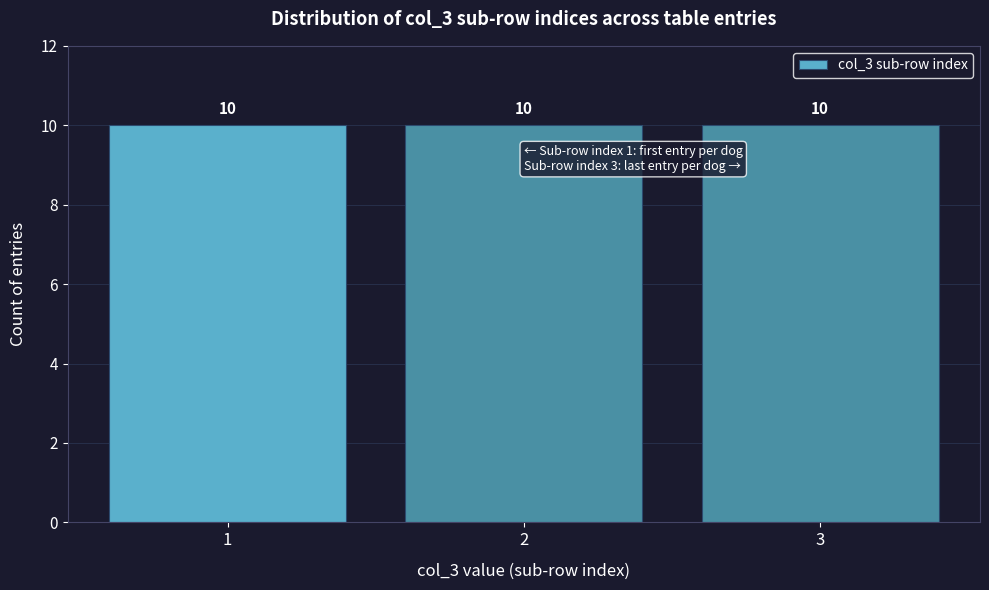

Reading left to right, list every bar in this chart as the range it spans on the x-axis followed by its height.

0.5 to 1.5: 10
1.5 to 2.5: 10
2.5 to 3.5: 10